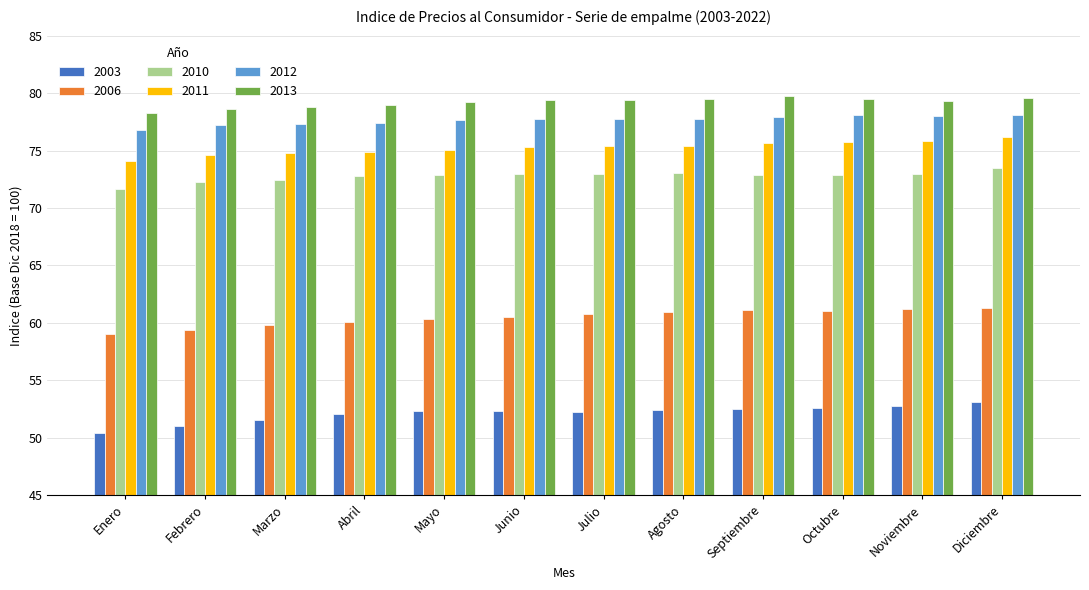

List the series in order of their peak value, highest first.

2013, 2012, 2011, 2010, 2006, 2003